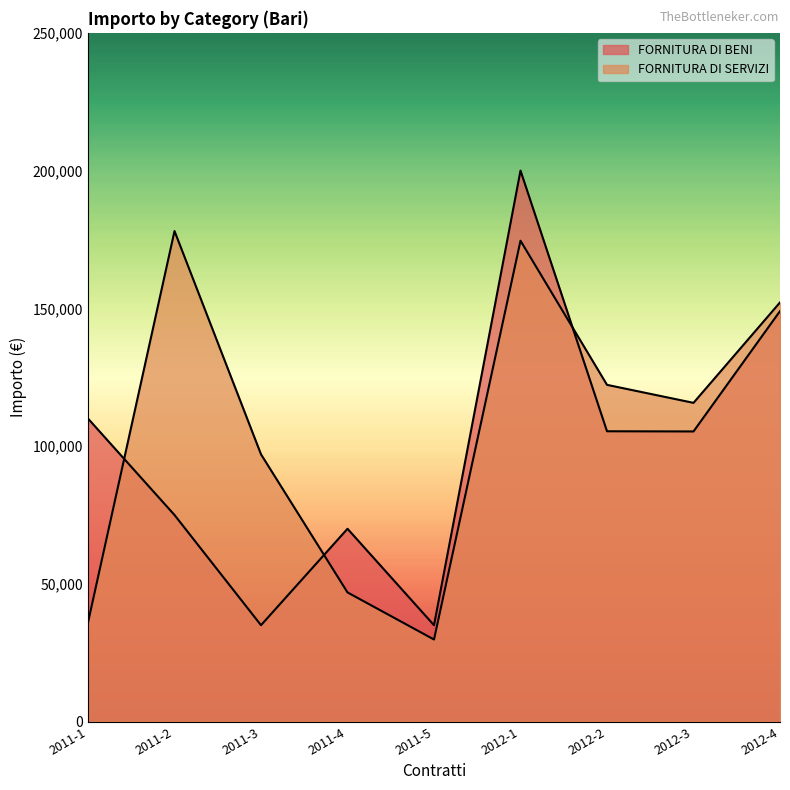

At which label is FORNITURA DI BENI closest to 117500?

2011-1